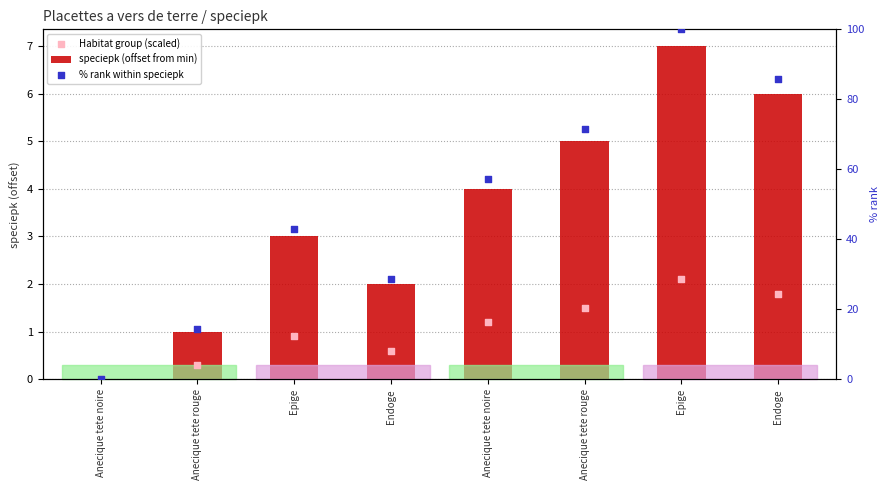

At how many categories does at least one series exceed 12?

7